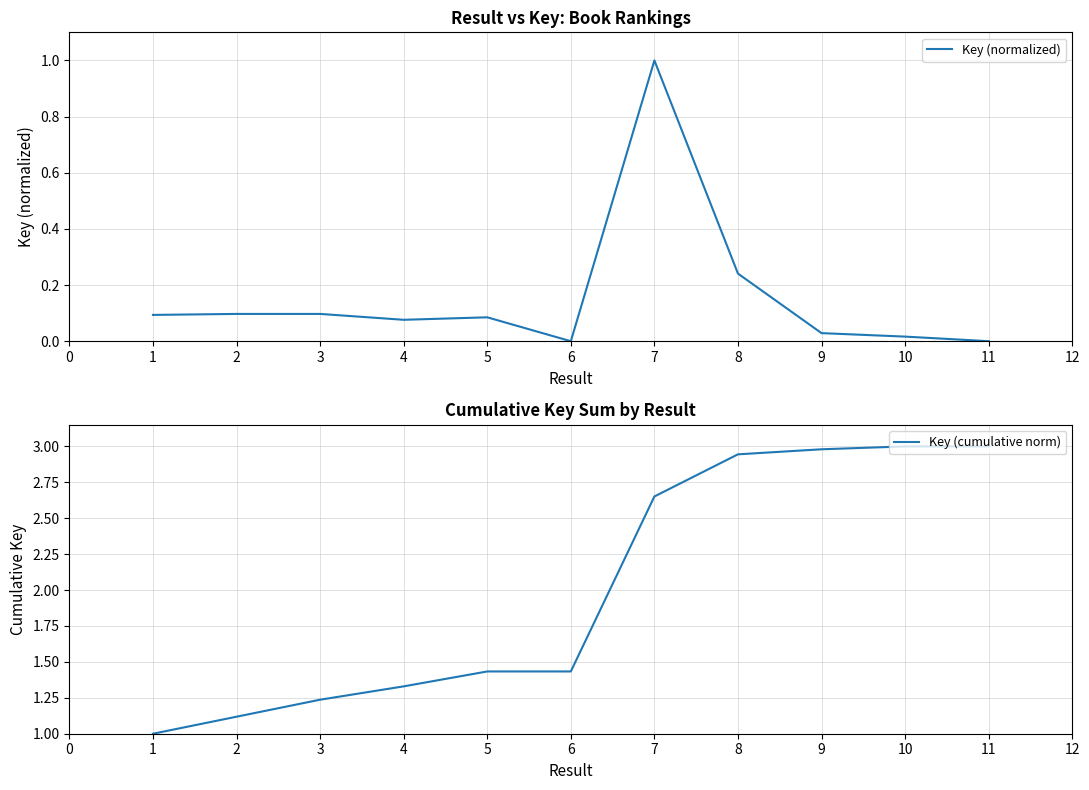

True or false: Key (normalized) has more than 2 interior local peaks.

True